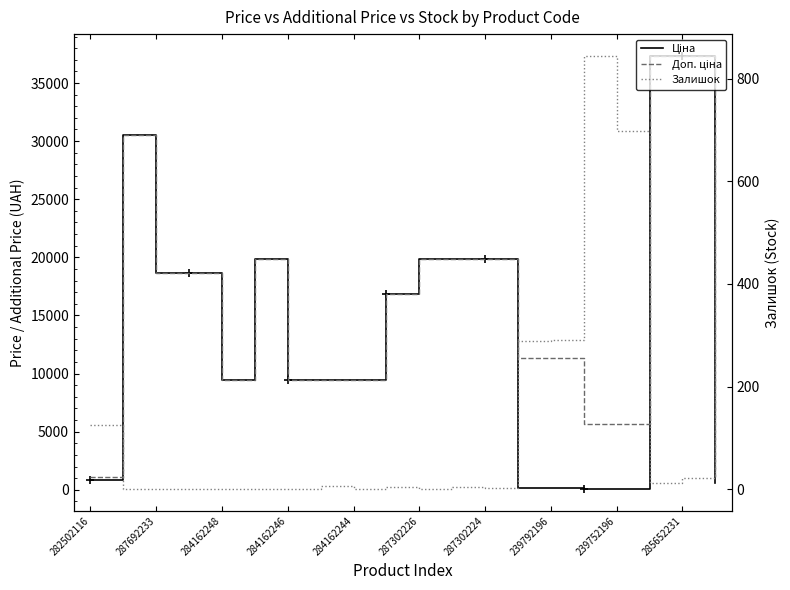

What is the total value across all series at 13?

11736.3